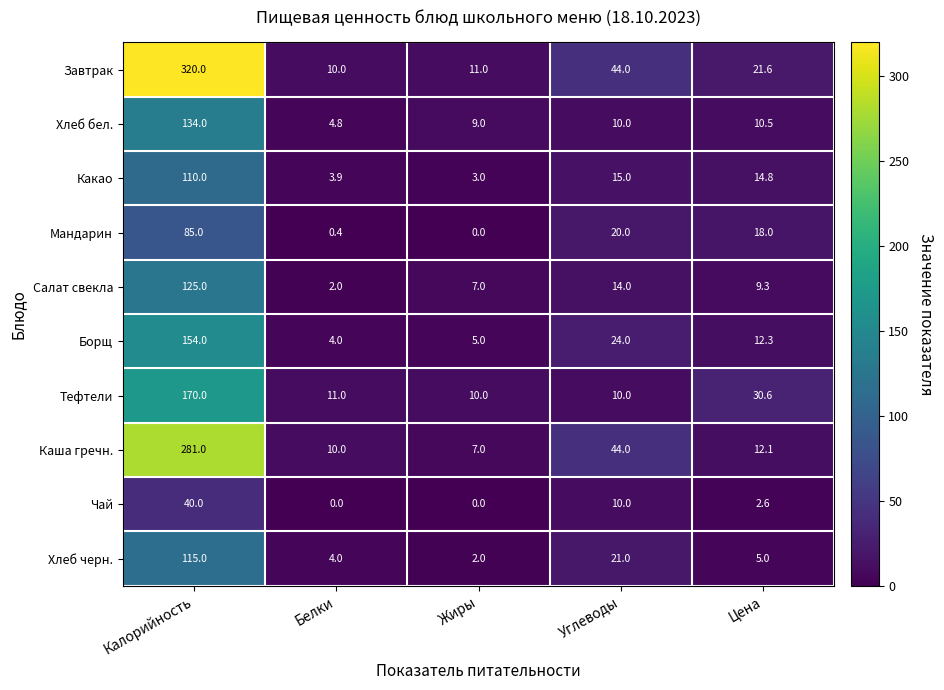

What is the difference between the Завтрак values at Углеводы and Калорийность?

276.0